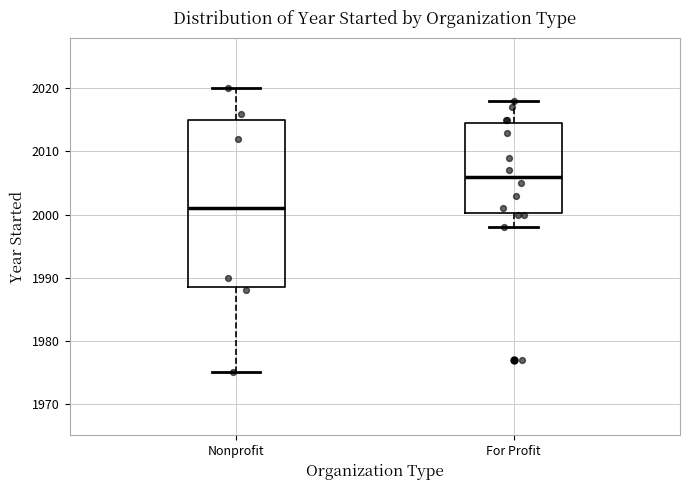

Reading left to right, read every box against the y-axis: the position of its median line, the range the box covers, and the ends of its whiskers. The values are not printed on the chart, so give them approximately, as read against the axis.

Nonprofit: median 2001, box 1989 to 2015, whiskers 1975 to 2020
For Profit: median 2006, box 2000 to 2015, whiskers 1998 to 2018